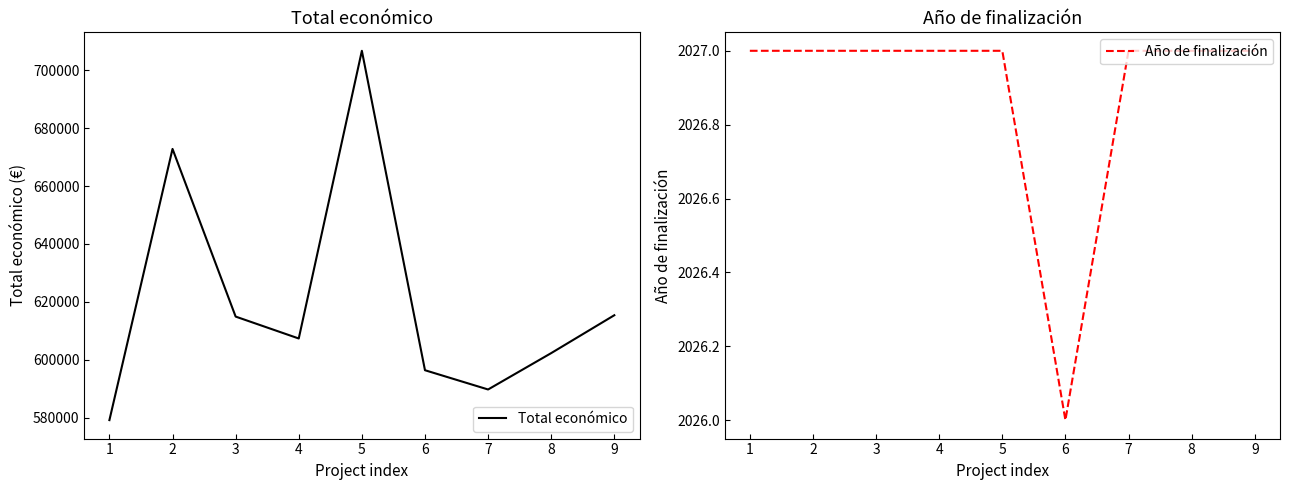

The value of Total económico at 8 is 602295.4. True or false?

True